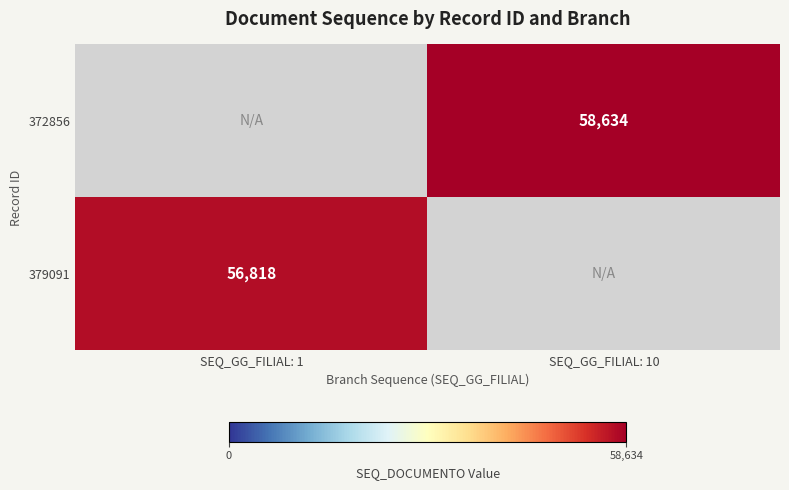

True or false: 372856 has a value of 58634 at SEQ_GG_FILIAL: 10.

True